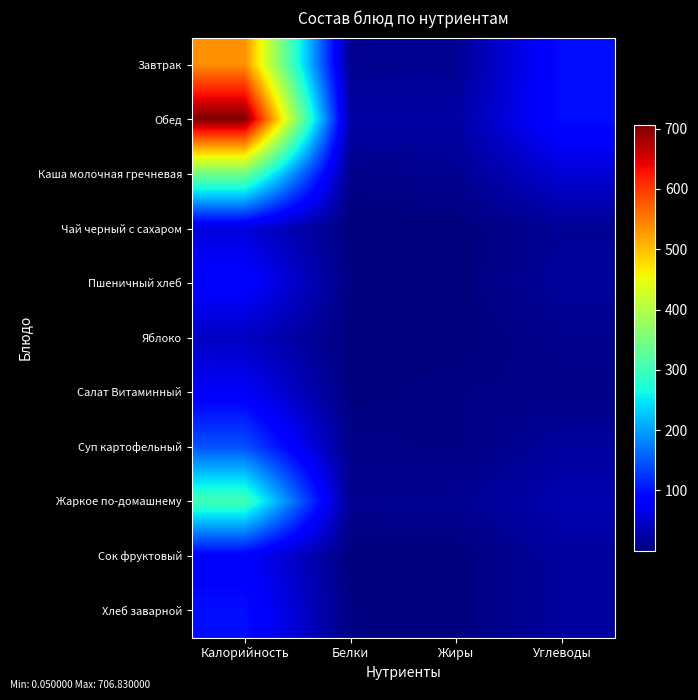

Reading left to right, what are all the values shown in this chart?

Завтрак: Калорийность=534.9	Белки=10.9	Жиры=13.3	Углеводы=99.0
Обед: Калорийность=706.8	Белки=24.2	Жиры=23.7	Углеводы=98.2
Каша молочная гречневая: Калорийность=345.3	Белки=7.3	Жиры=12.5	Углеводы=54.3
Чай черный с сахаром: Калорийность=58.0	Белки=0.2	Жиры=0.1	Углеводы=15.0
Пшеничный хлеб: Калорийность=88.9	Белки=3.0	Жиры=0.3	Углеводы=19.7
Яблоко: Калорийность=42.7	Белки=0.4	Жиры=0.4	Углеводы=10.0
Салат Витаминный: Калорийность=77.7	Белки=0.7	Жиры=5.4	Углеводы=6.3
Суп картофельный: Калорийность=145.1	Белки=7.4	Жиры=3.9	Углеводы=20.1
Жаркое по-домашнему: Калорийность=304.6	Белки=11.7	Жиры=13.6	Углеводы=31.8
Сок фруктовый: Калорийность=81.6	Белки=1.0	Жиры=0.2	Углеводы=20.2
Хлеб заварной: Калорийность=97.8	Белки=3.3	Жиры=0.6	Углеводы=19.8